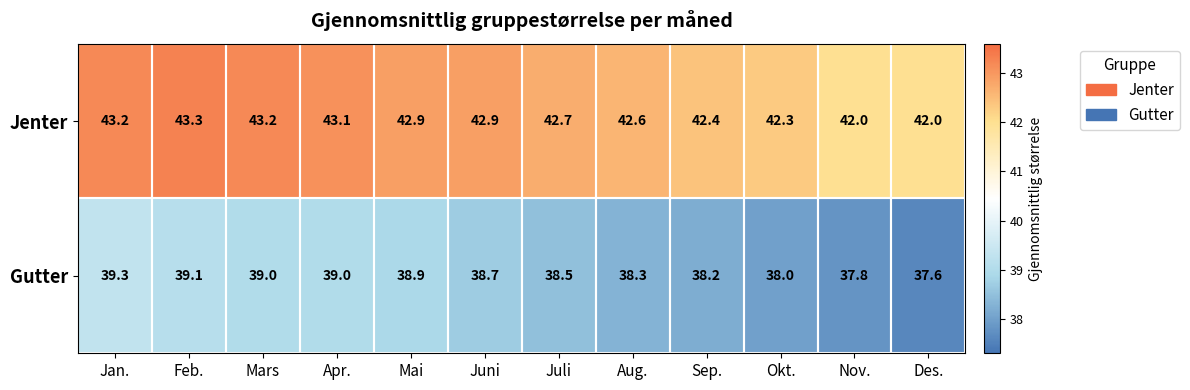

Between Jan. and Apr., which series saw the biggest shift?

Gutter